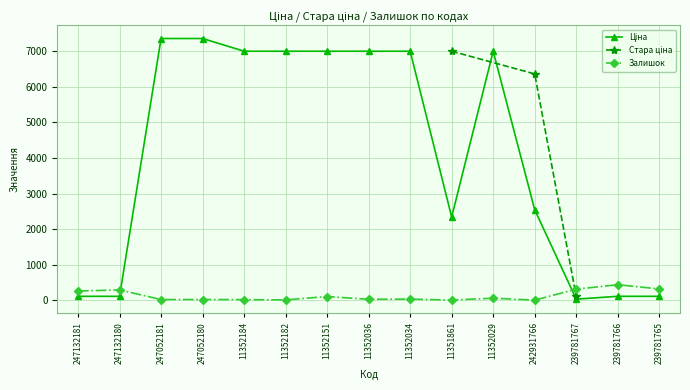

What position from the left is 11352151?

7